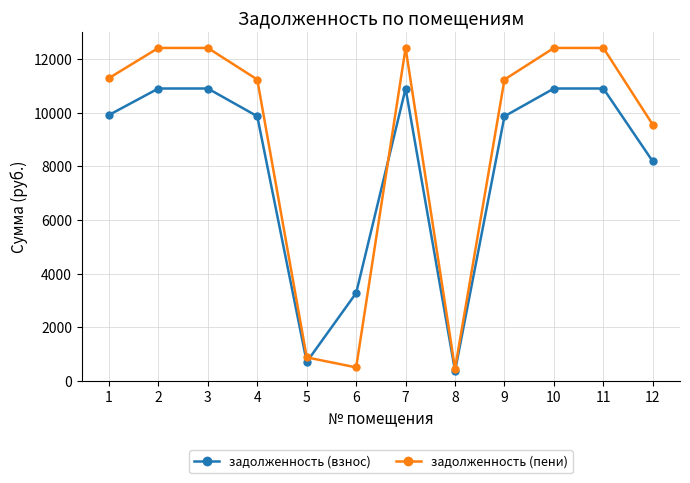

What is the greatest value displayed?

12413.7